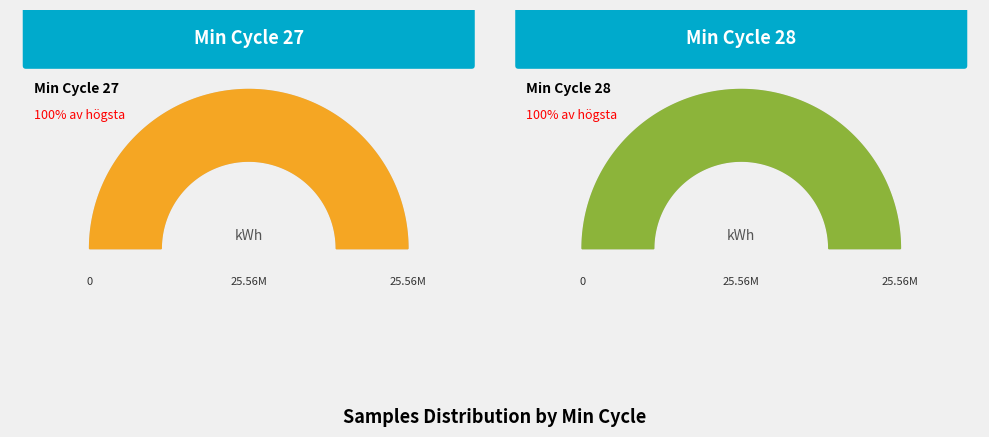

Is there a majority slice in this chart?

No